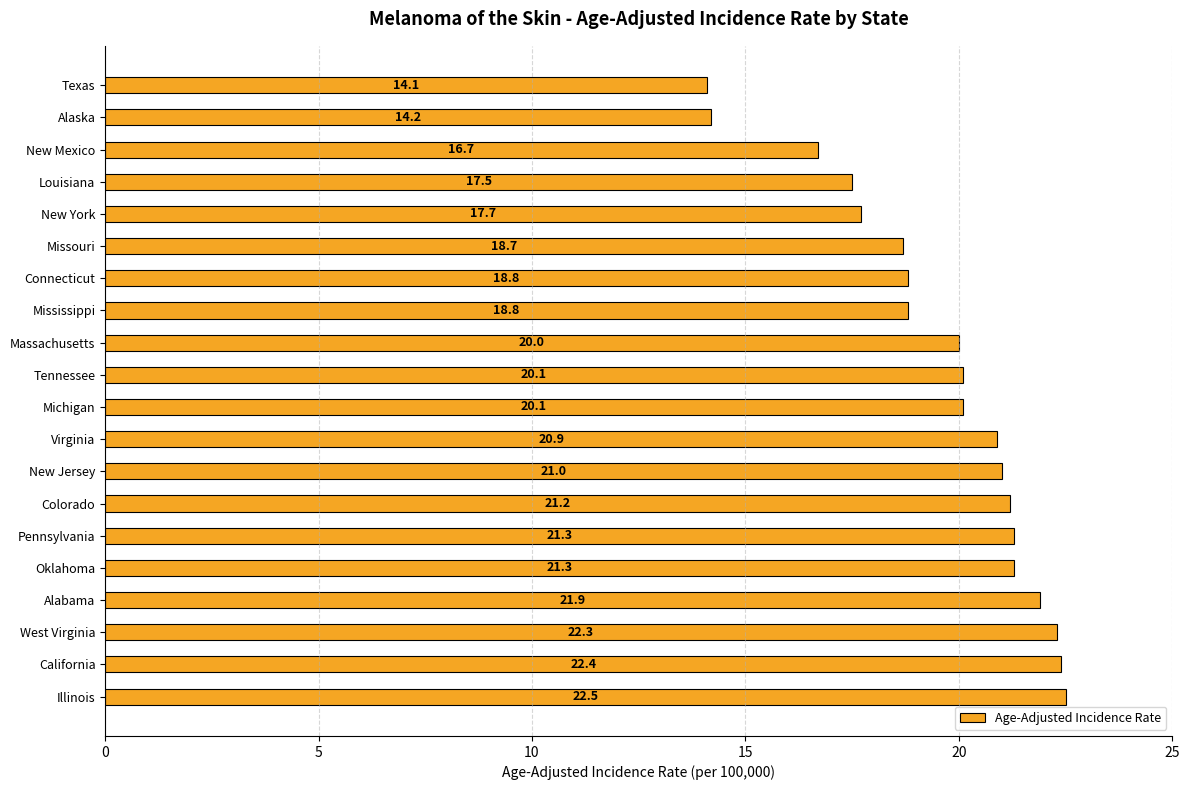

What is the ratio of the value at New York to the value at New Jersey?

0.8